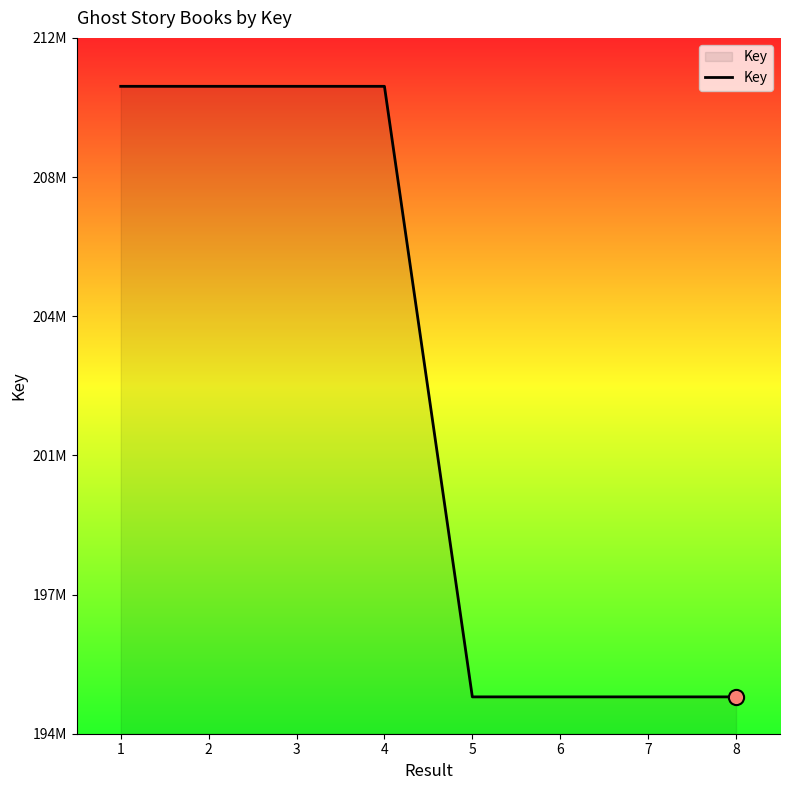

Approximately how many times larger is the value at 7 compared to 5?

1.0